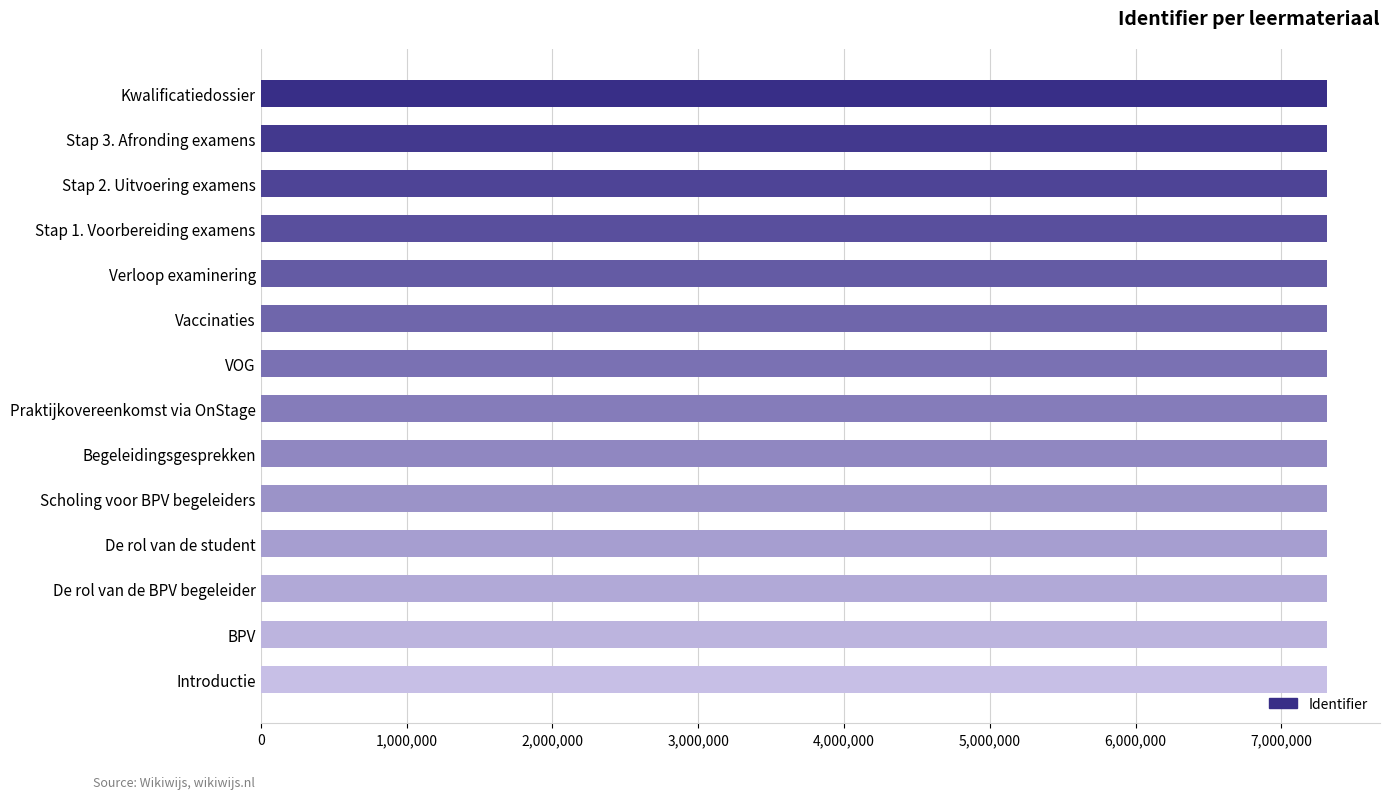

Read the value at Kwalificatiedossier.

7310036